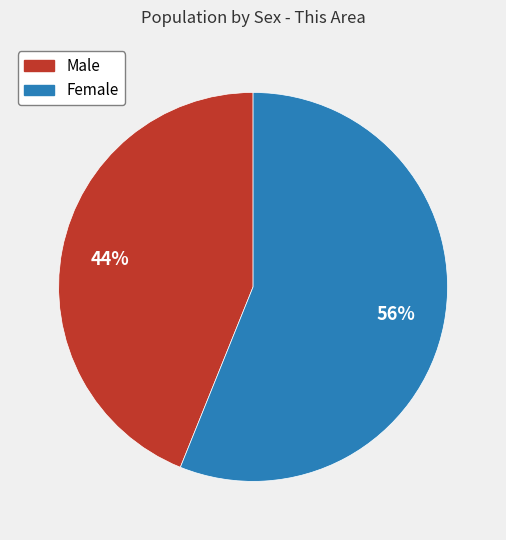

Is there a majority slice in this chart?

Yes